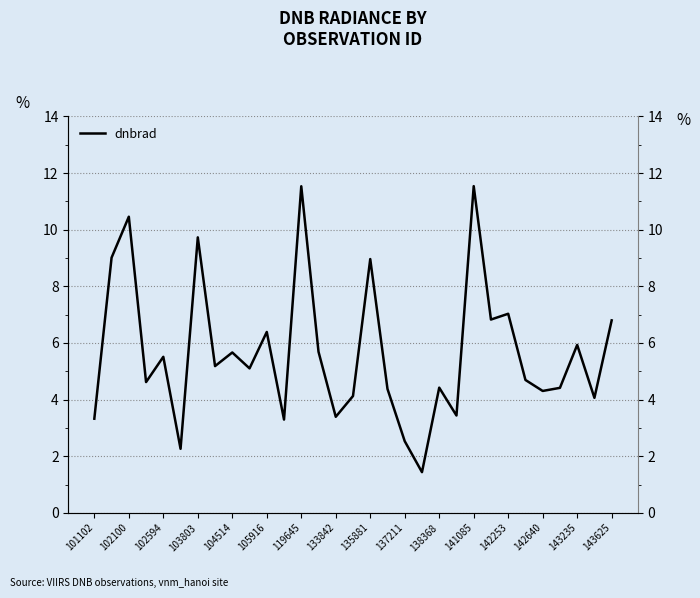

The chart shows a value of 6.8 at 25. True or false?

False